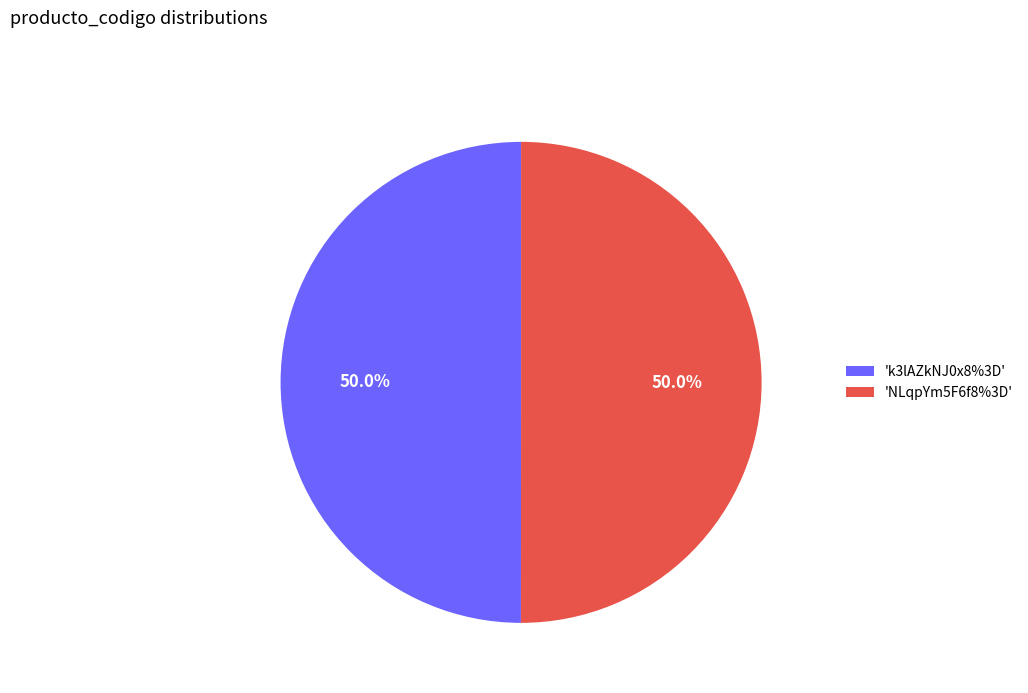

Count the number of slices in the pie.

2